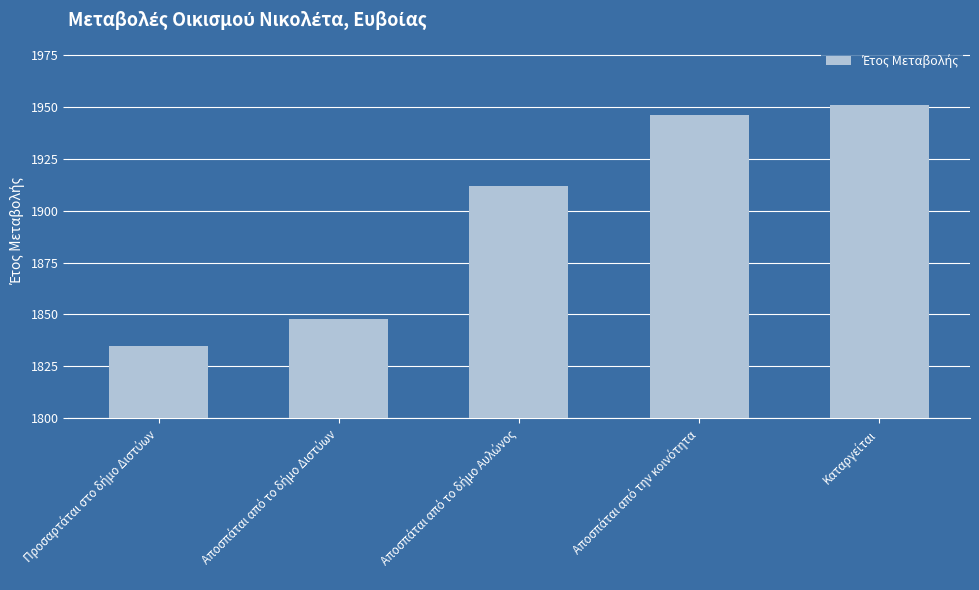

What is the value of the 3rd bar from the left?

1912